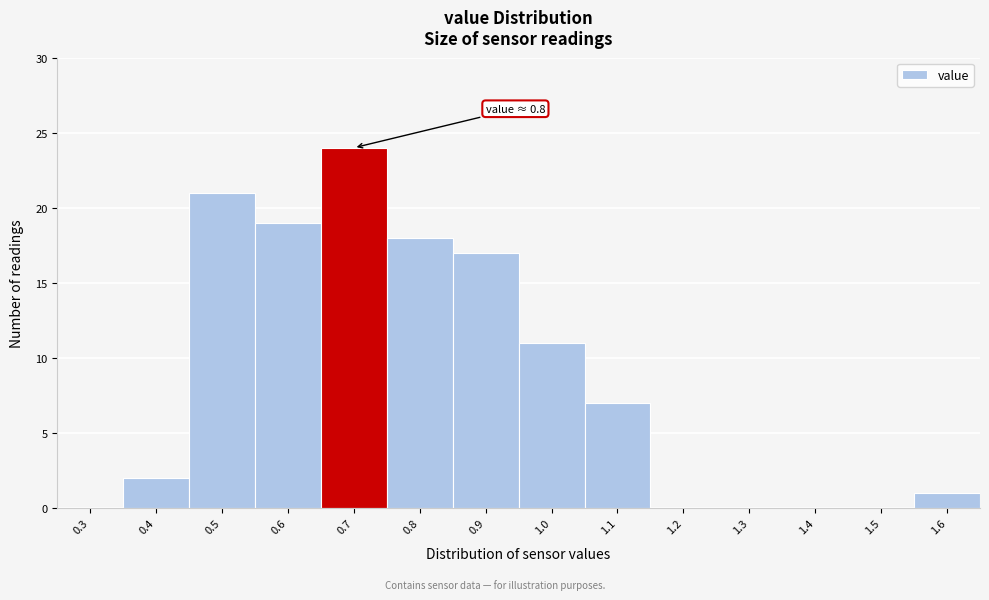

Reading right to left, extract all data points from this chart.

1.6=1	1.5=0	1.4=0	1.3=0	1.2=0	1.1=7	1.0=11	0.9=17	0.8=18	0.7=24	0.6=19	0.5=21	0.4=2	0.3=0